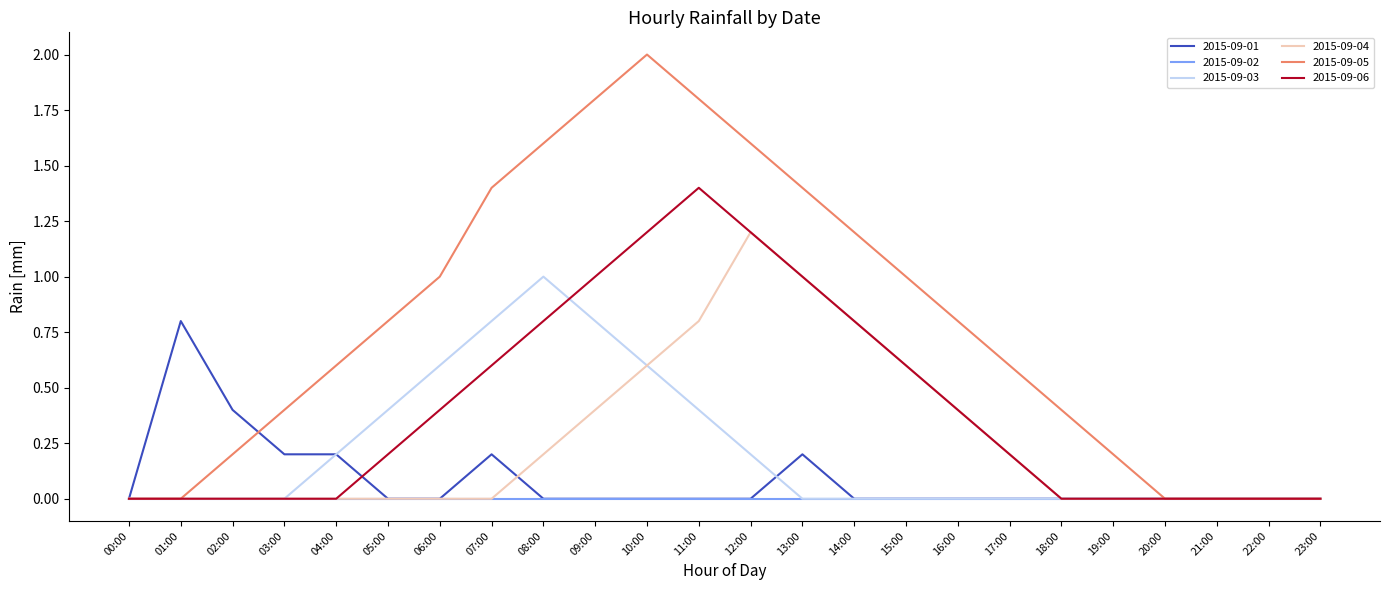

What is the highest value of the 2015-09-01 series?

0.8